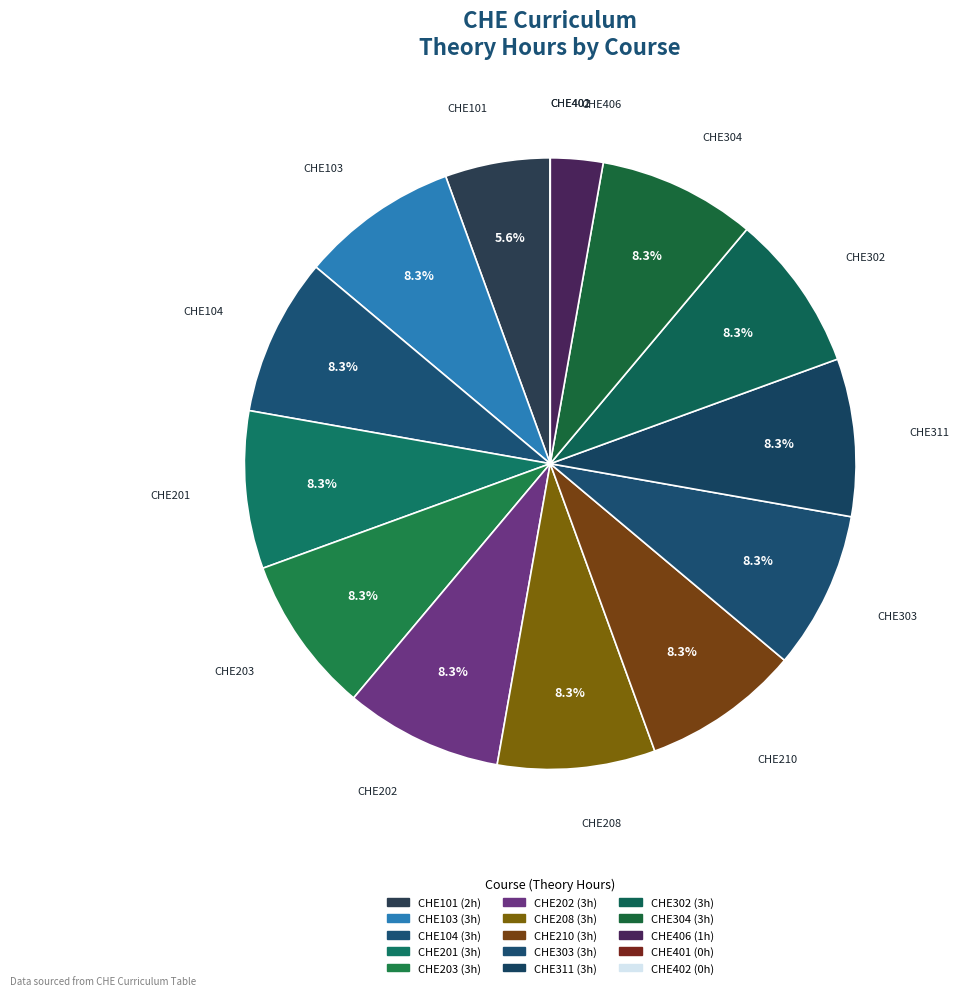

Is it true that CHE103 is 18% of the pie?

False